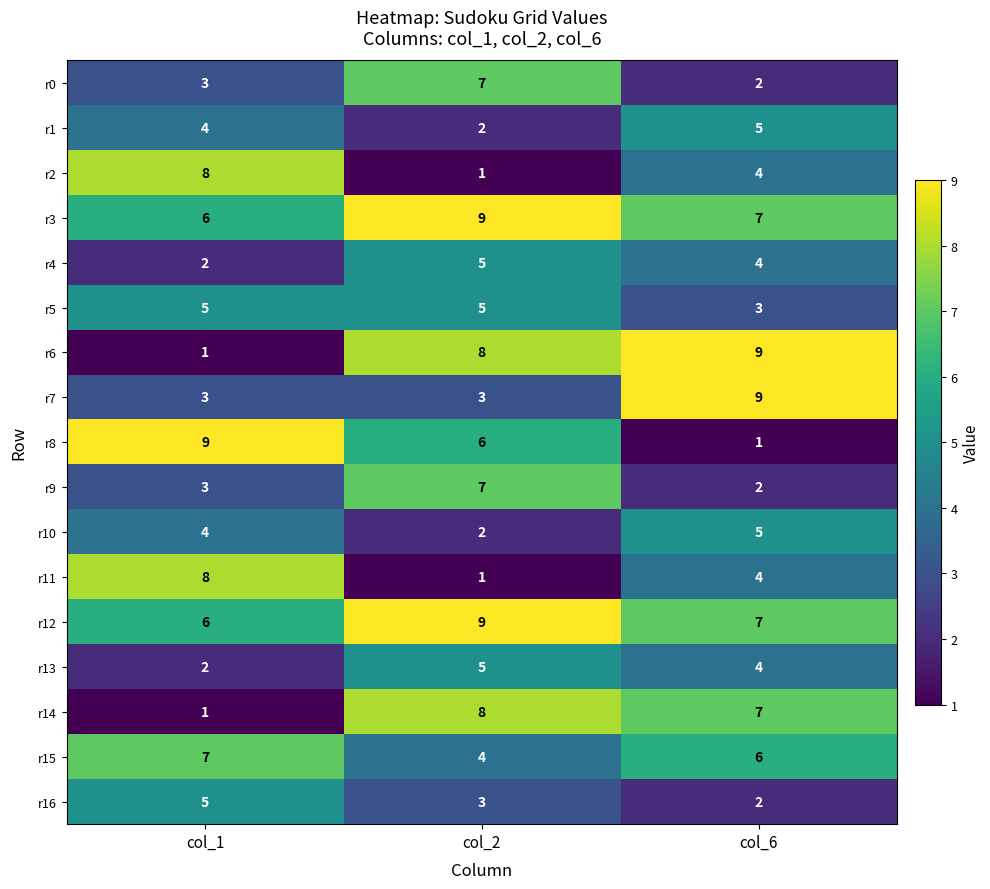

What is the spread (max minus min) of values at col_1?

8